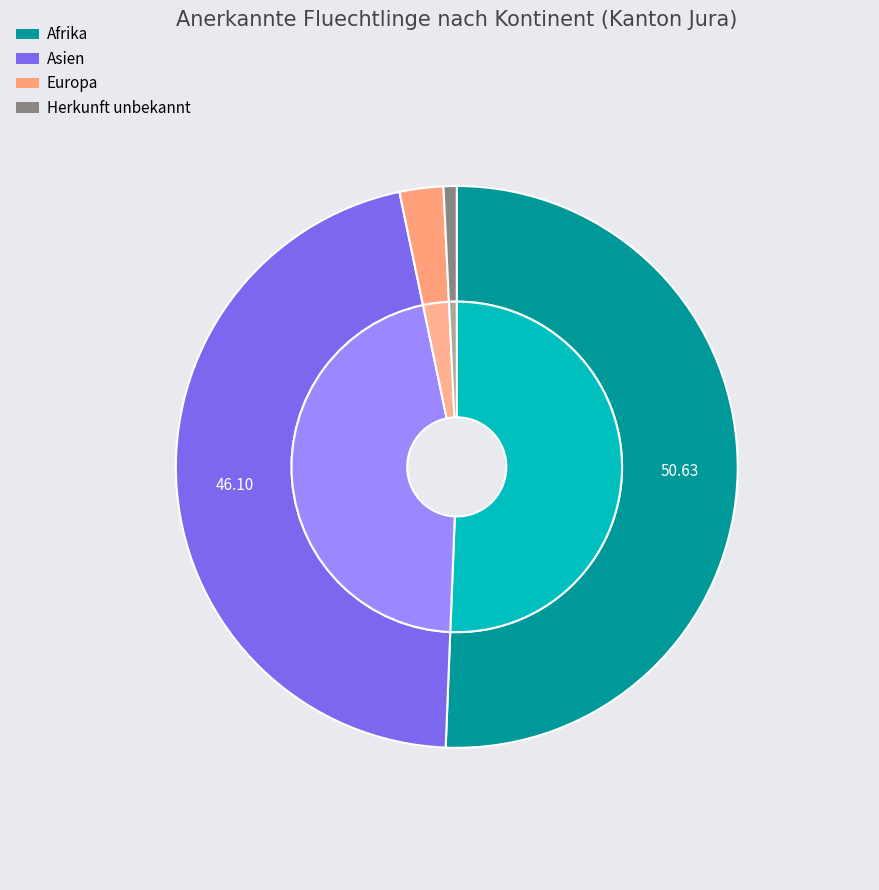

Which category has the biggest portion of the pie?

Afrika